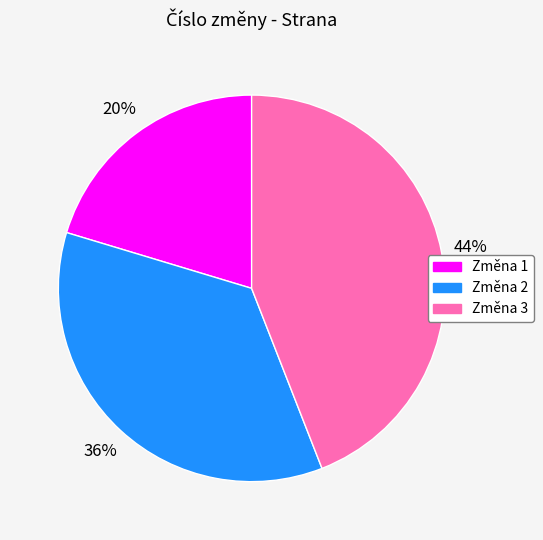

To the nearest percent, what is the difference between the largest and smallest slice percentages?

24%